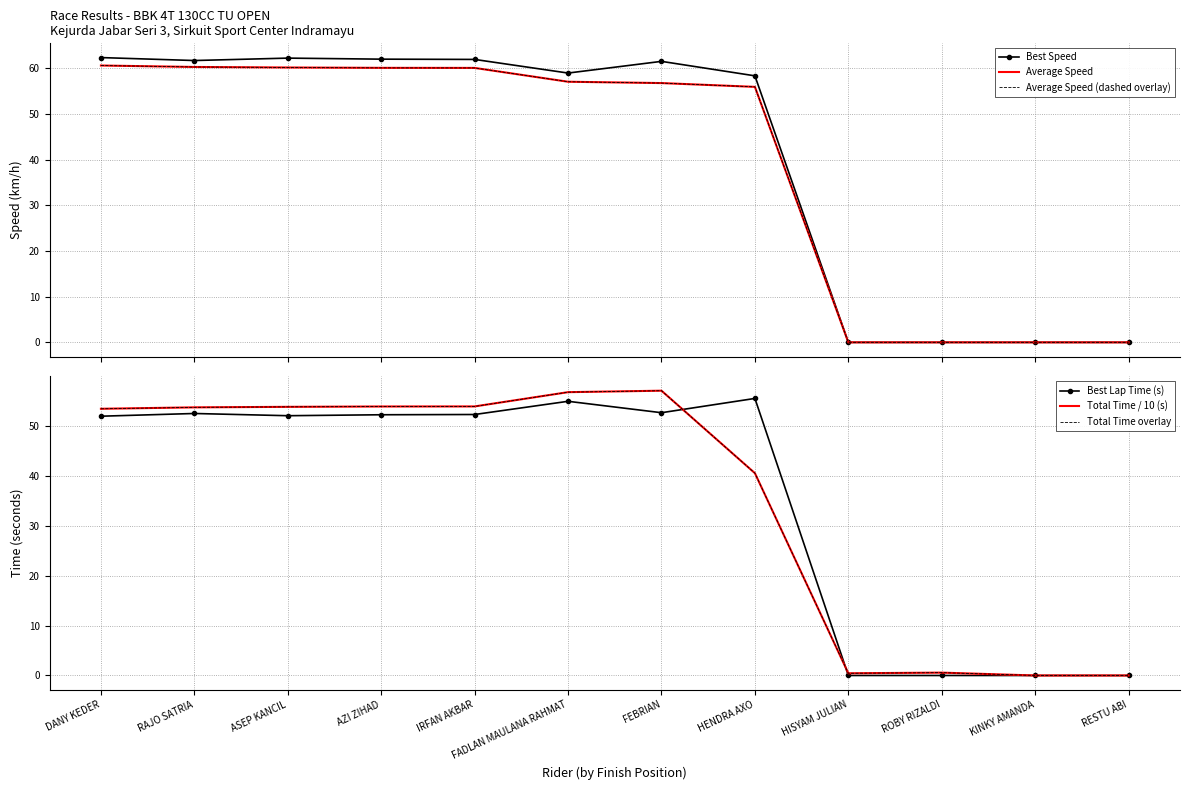

What is the label of the 5th point from the right?

HENDRA AXO